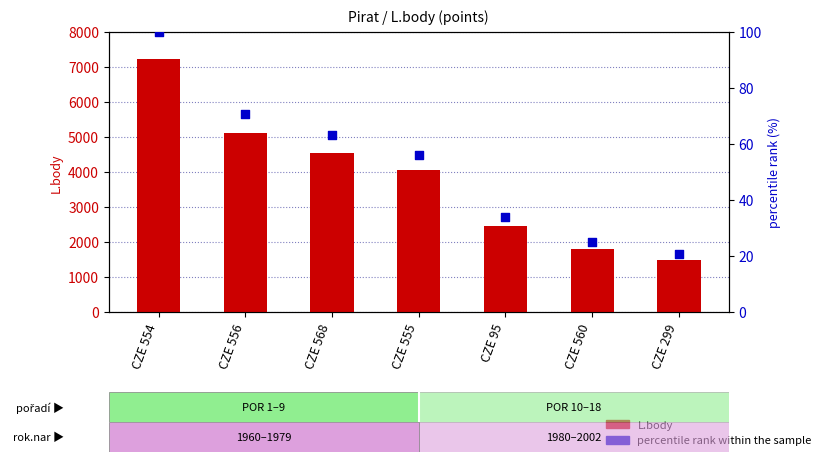

Which series contains the highest Y value?

L.body